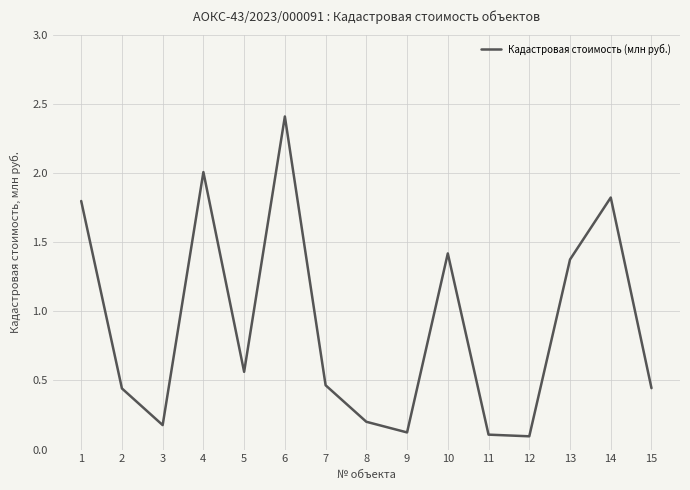

What is the difference between the maximum and minimum values?

2.3